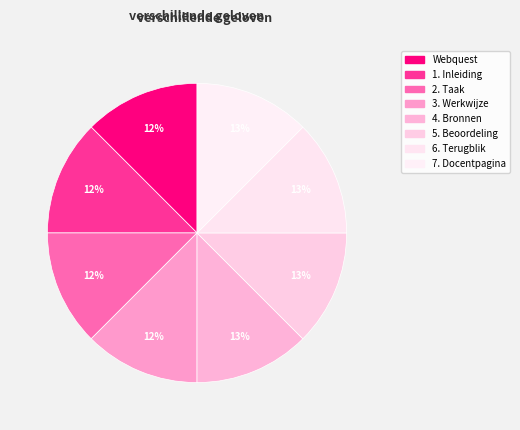

Count the number of slices in the pie.

8